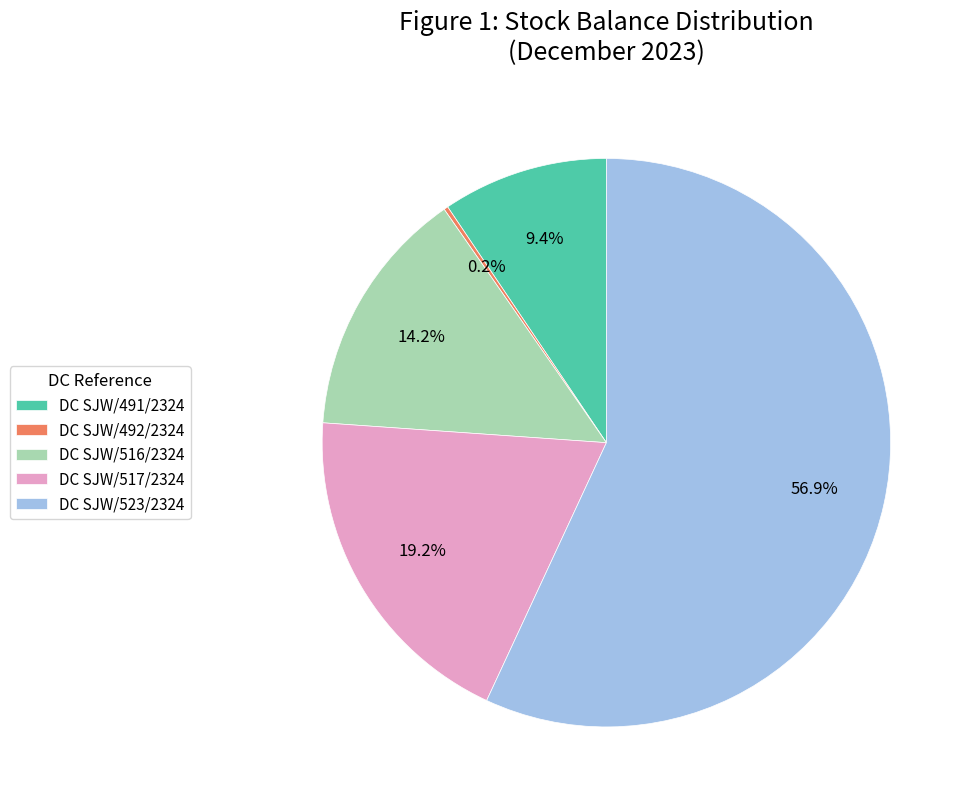

What portion of the pie excludes DC SJW/516/2324?

85.8%